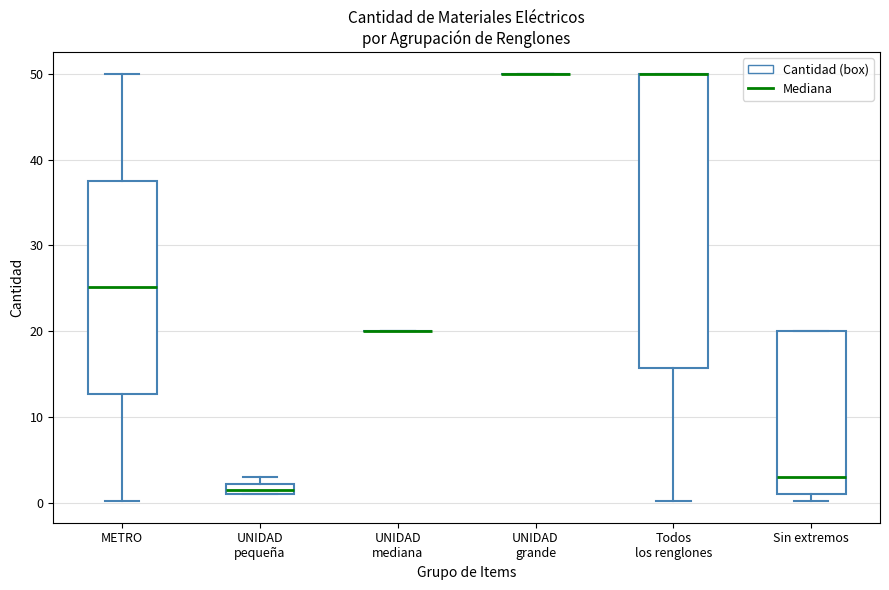

Where is the lower edge of the box for UNIDAD pequeña on the y-axis? The values are not printed on the chart, so give them approximately, as read against the axis.

1